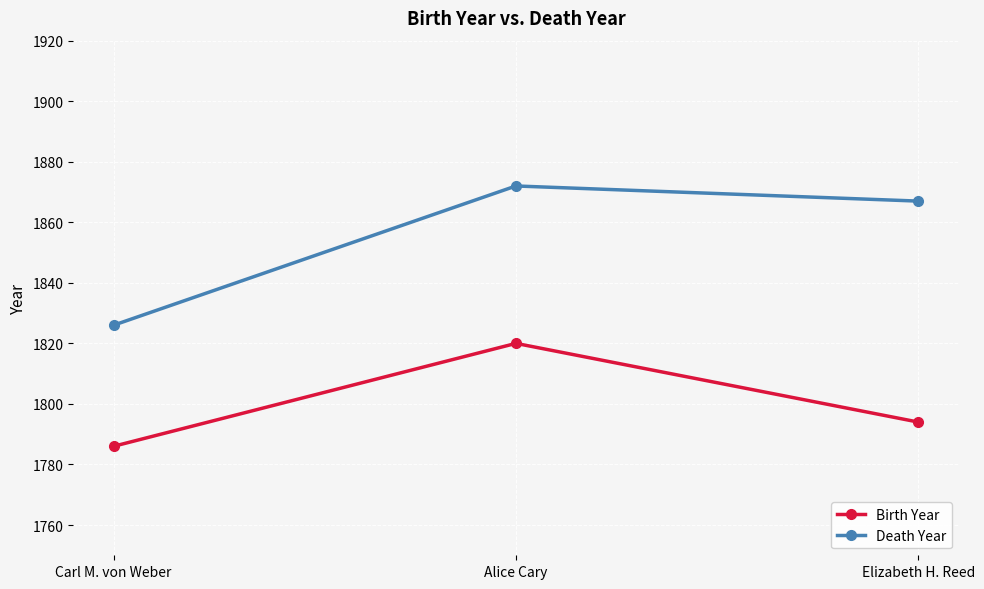

Which series has the largest range (max minus min)?

Death Year